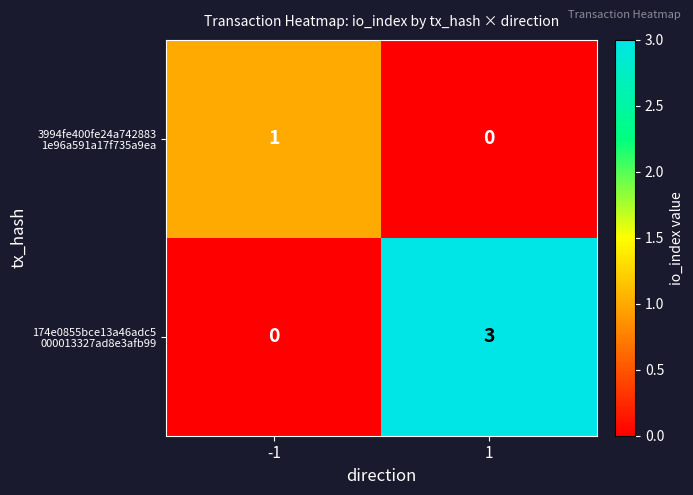

What is the maximum value shown in the chart?

3